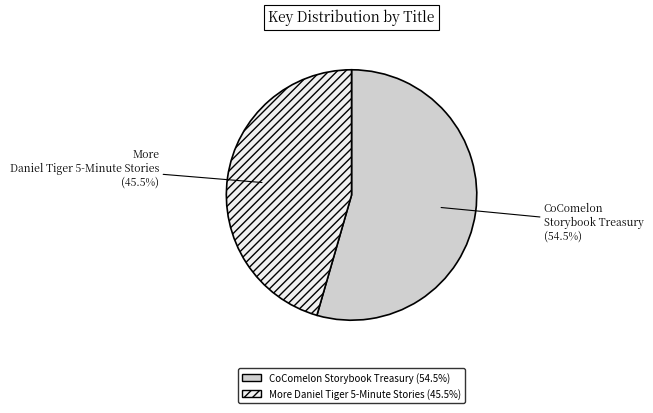

Which has a higher value, More Daniel Tiger 5-Minute Stories or CoComelon Storybook Treasury?

CoComelon Storybook Treasury